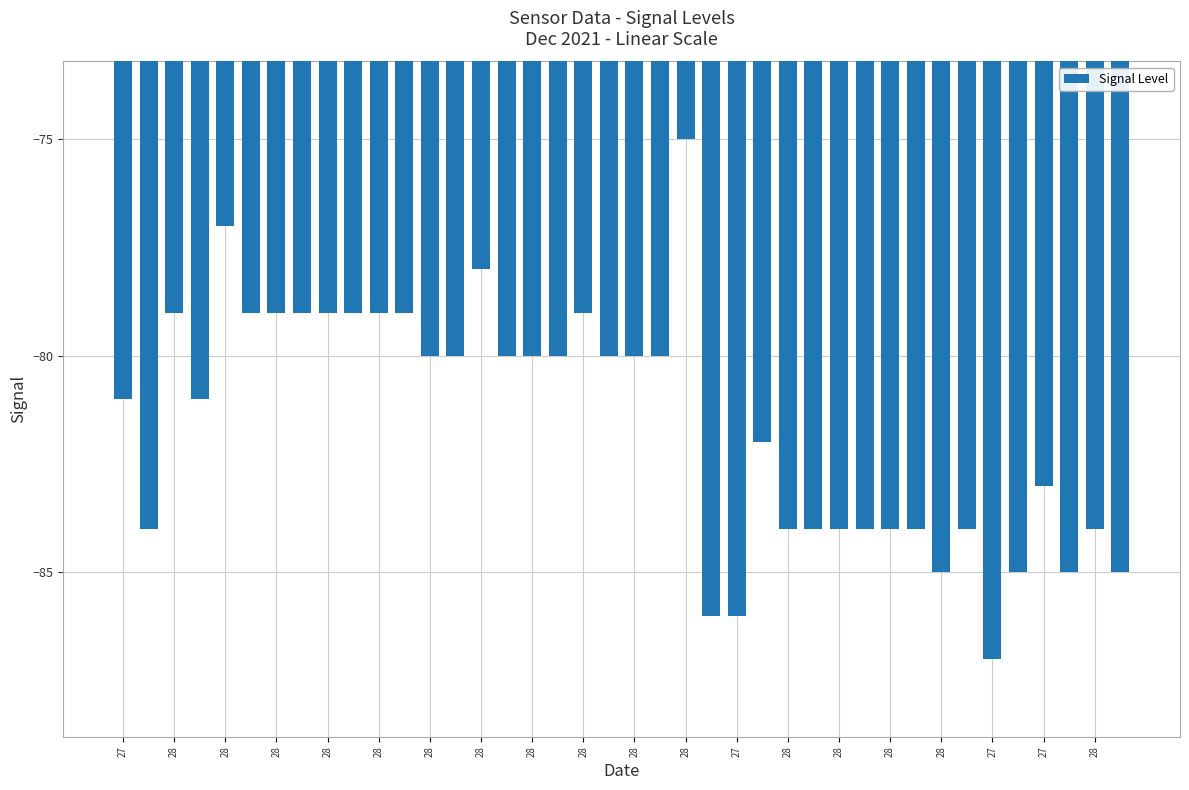

How many bars are there in total?

40